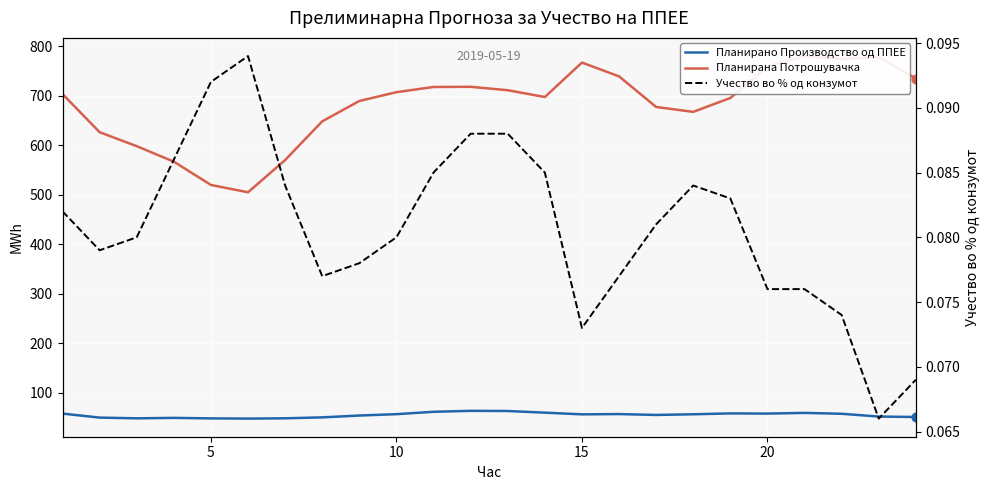

Which series has the largest Y range (max minus min)?

Планирана Потрошувачка